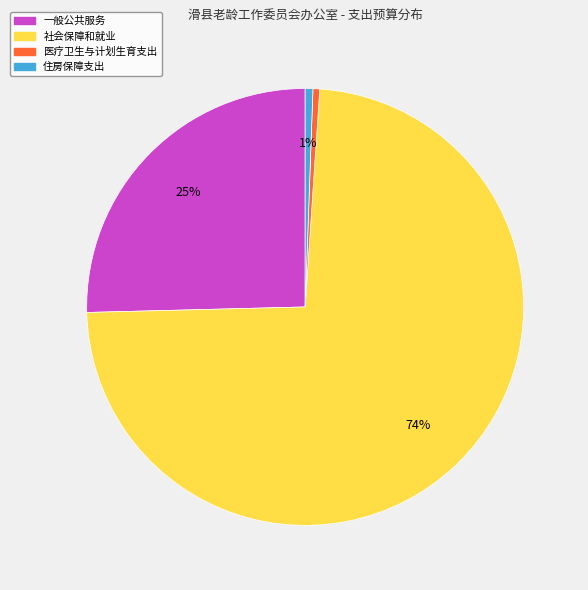

What is the majority slice?

社会保障和就业